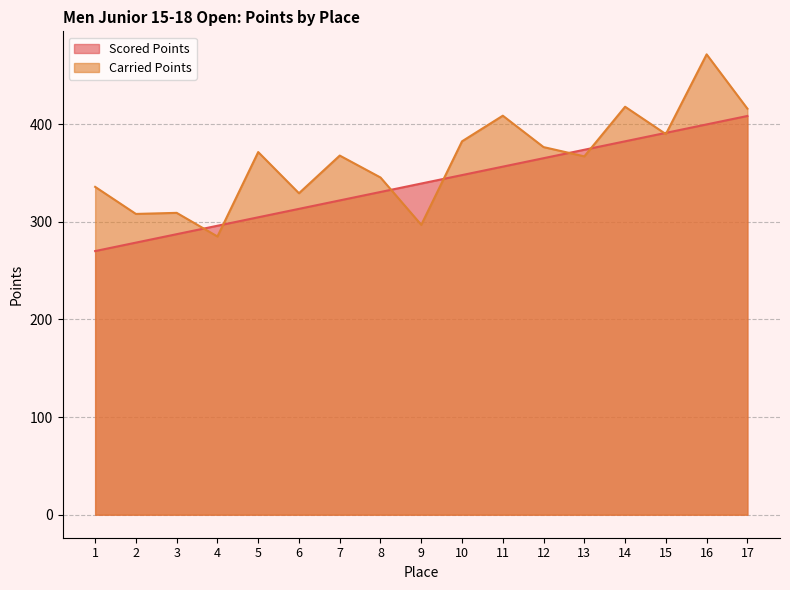

True or false: Scored Points has a value of 88.2 at 2.

False